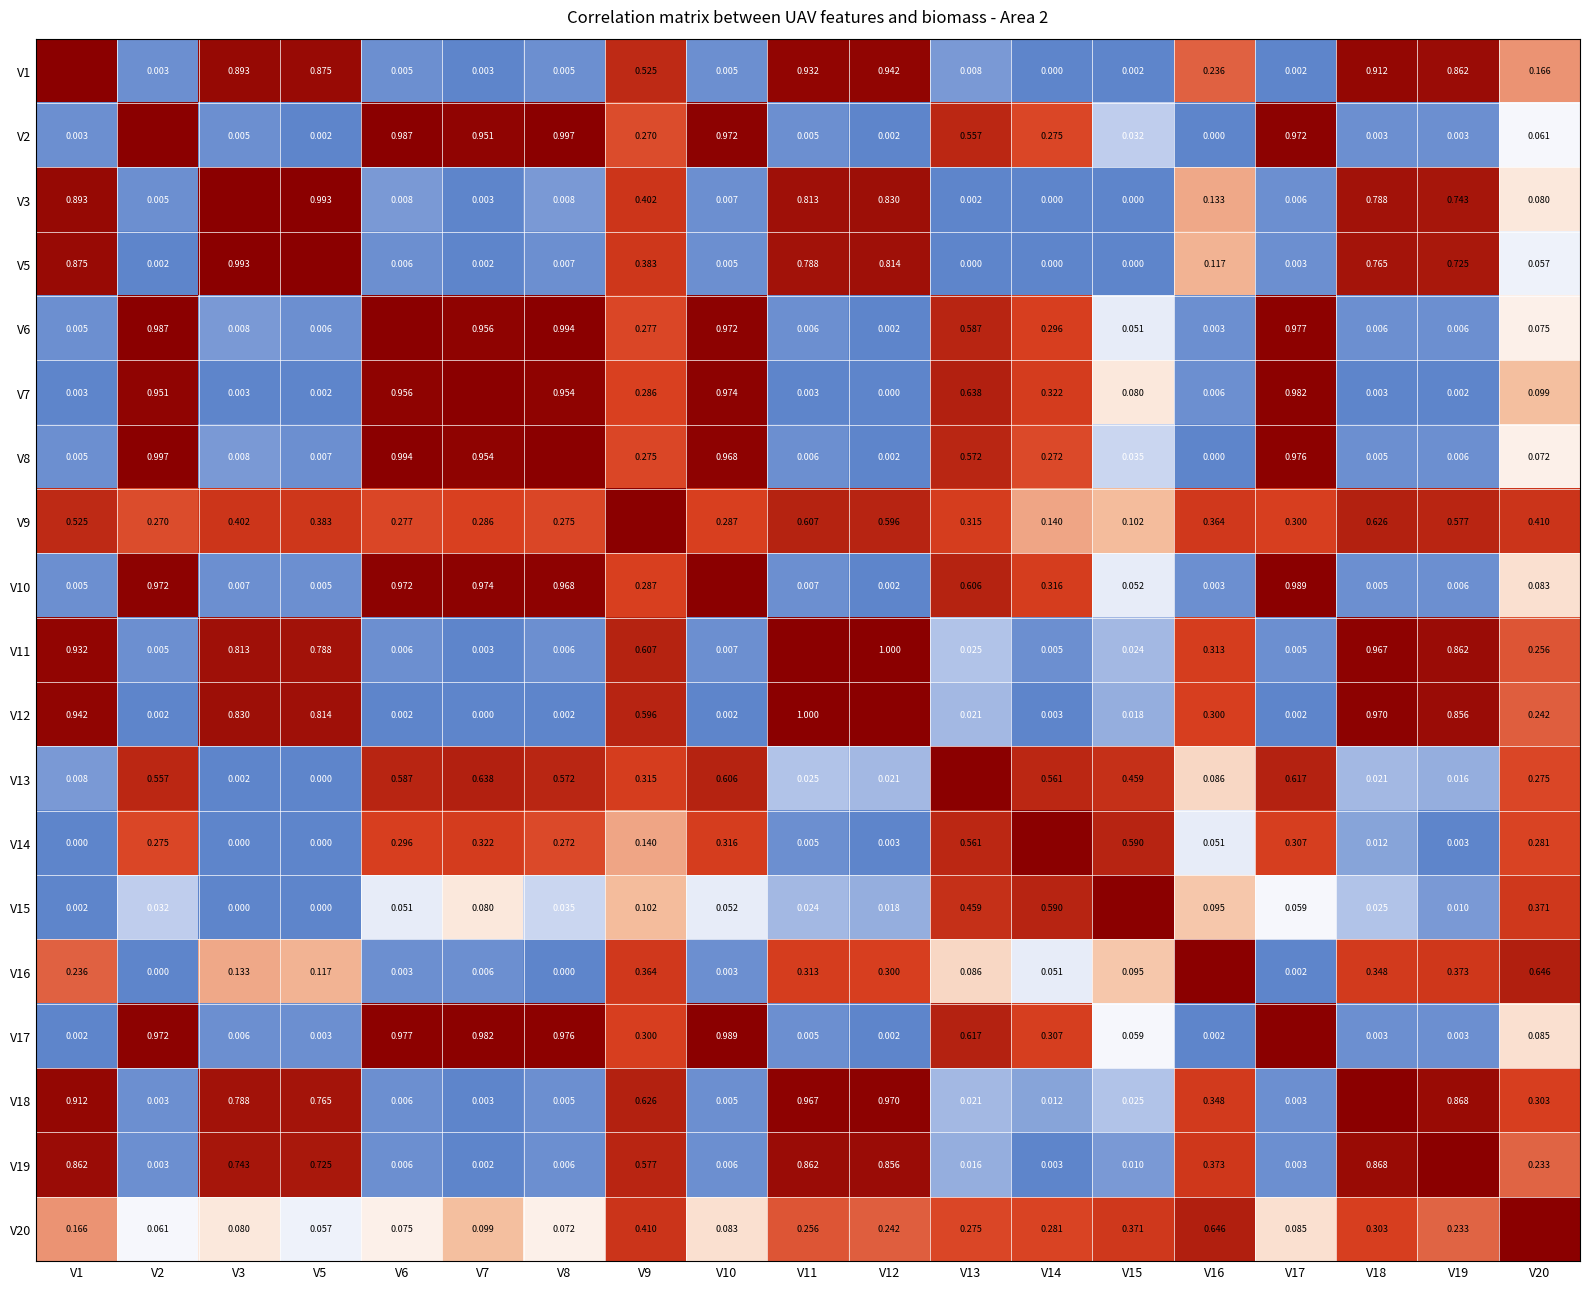

Is the value of V17 at V12 greater than the value of V10 at V8?

No